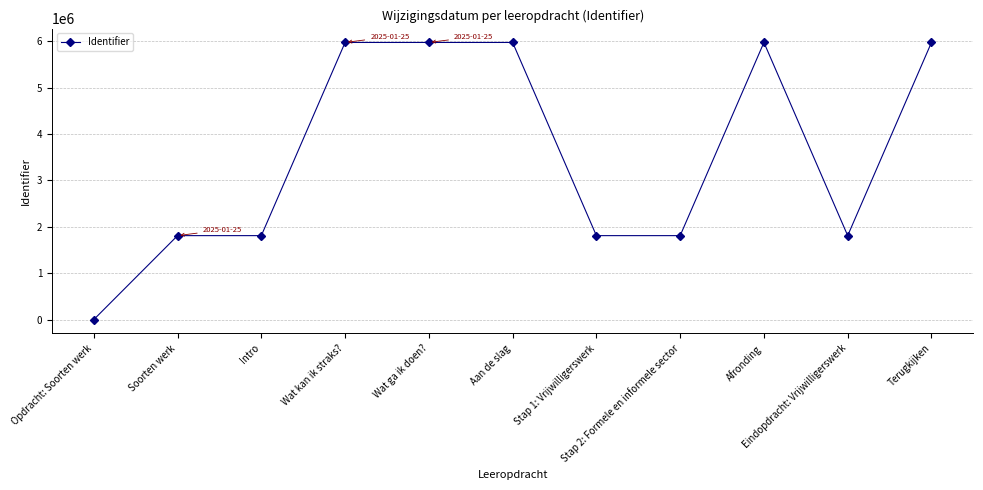

What is the label of the 7th point from the left?

Stap 1: Vrijwilligerswerk